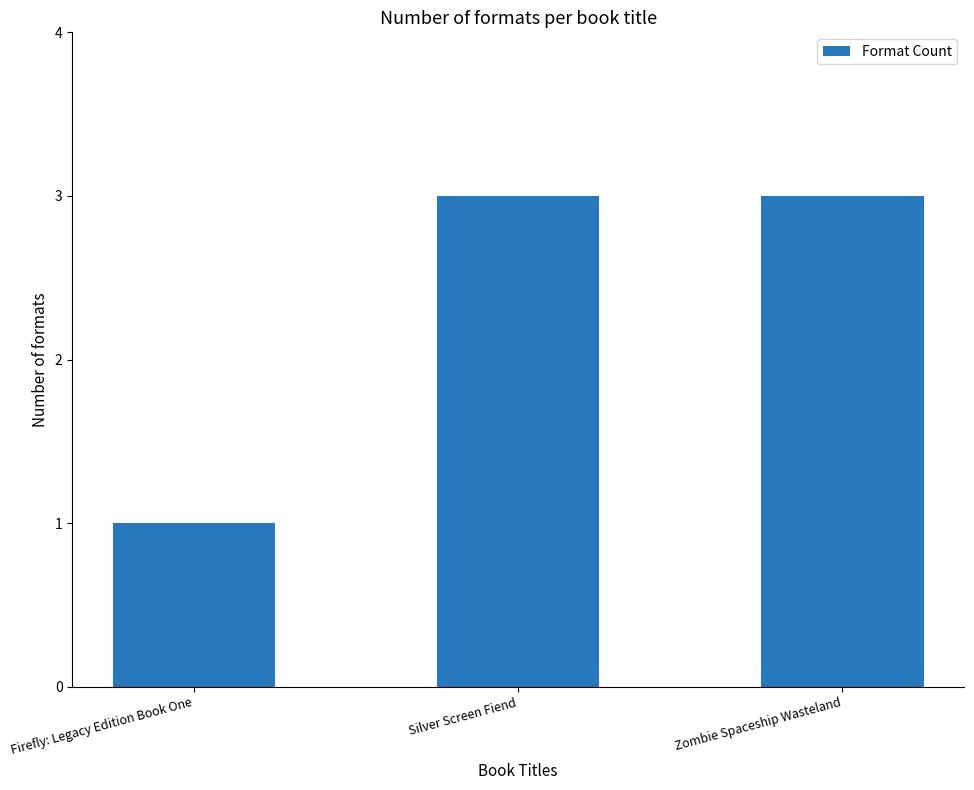

What is the greatest value displayed?

3